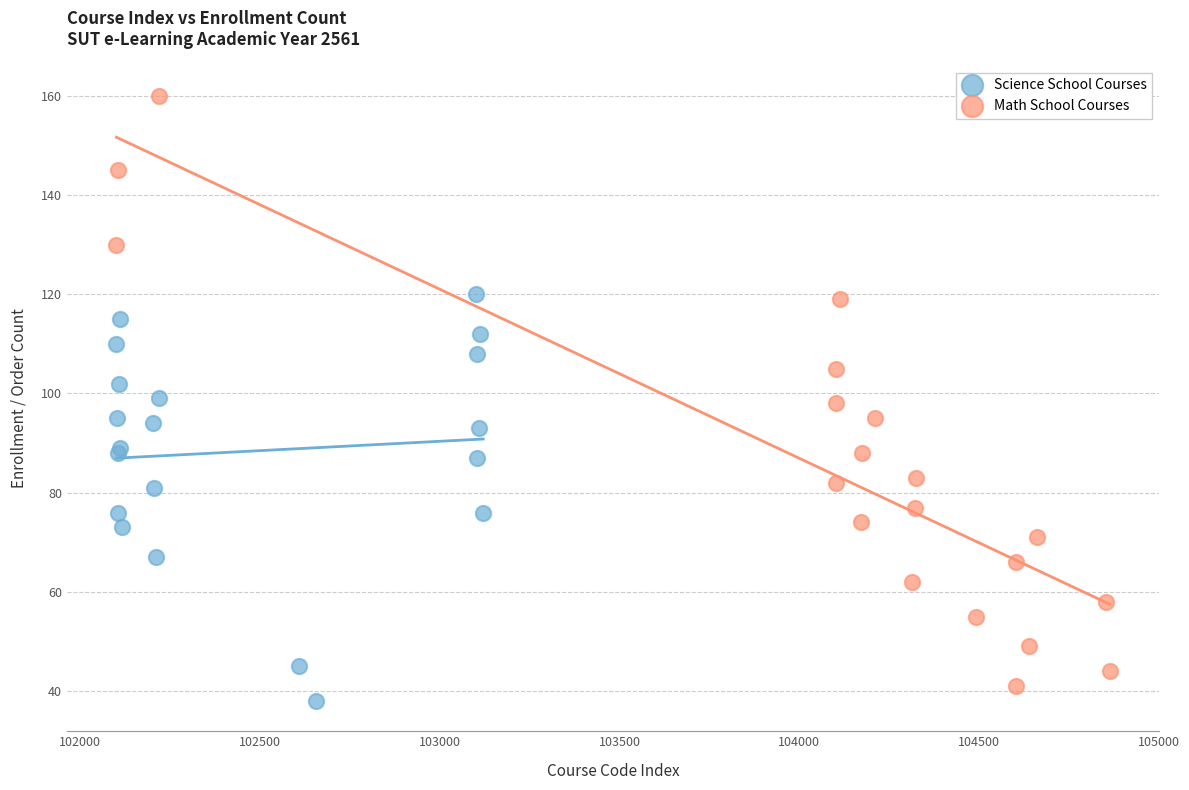

What are all the series names shown in the legend?

Science School Courses, Math School Courses